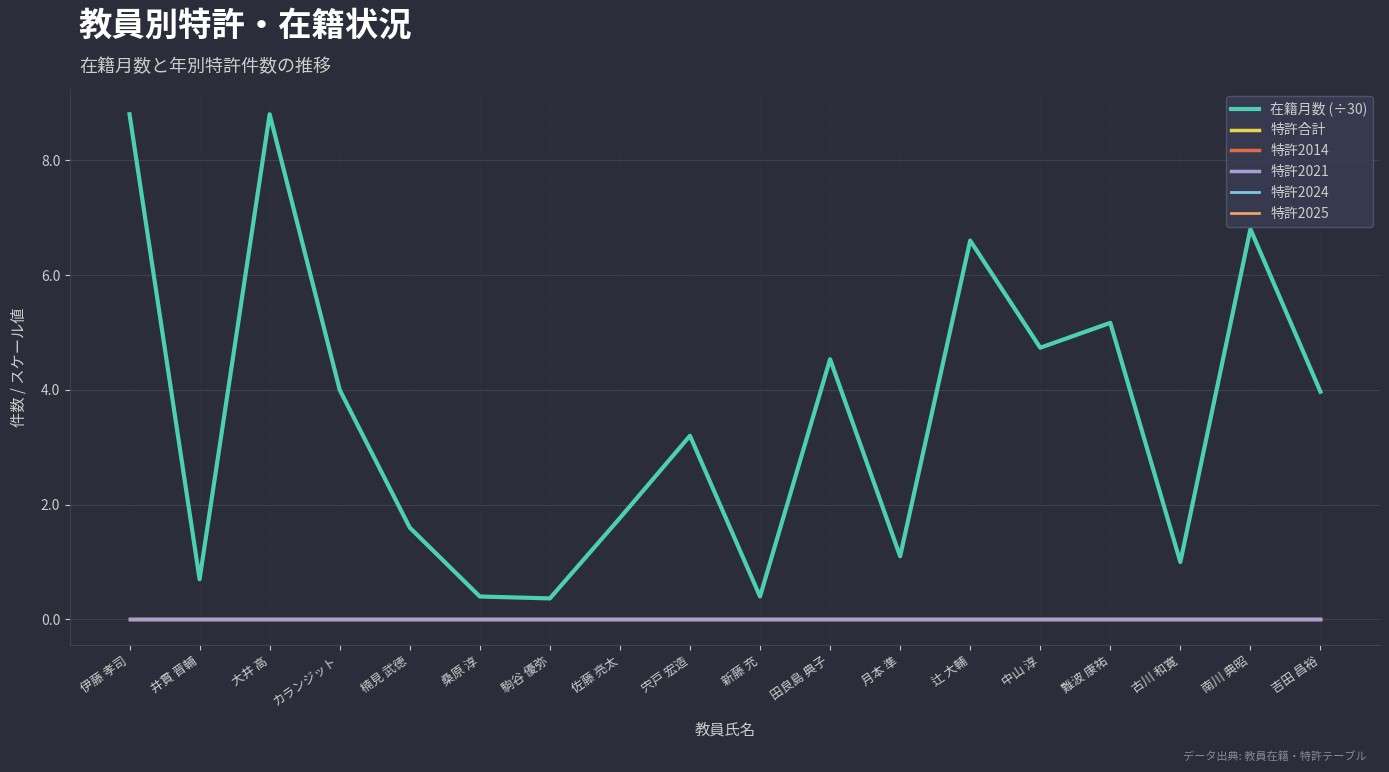

Does the chart display data point markers on the line(s)?

No